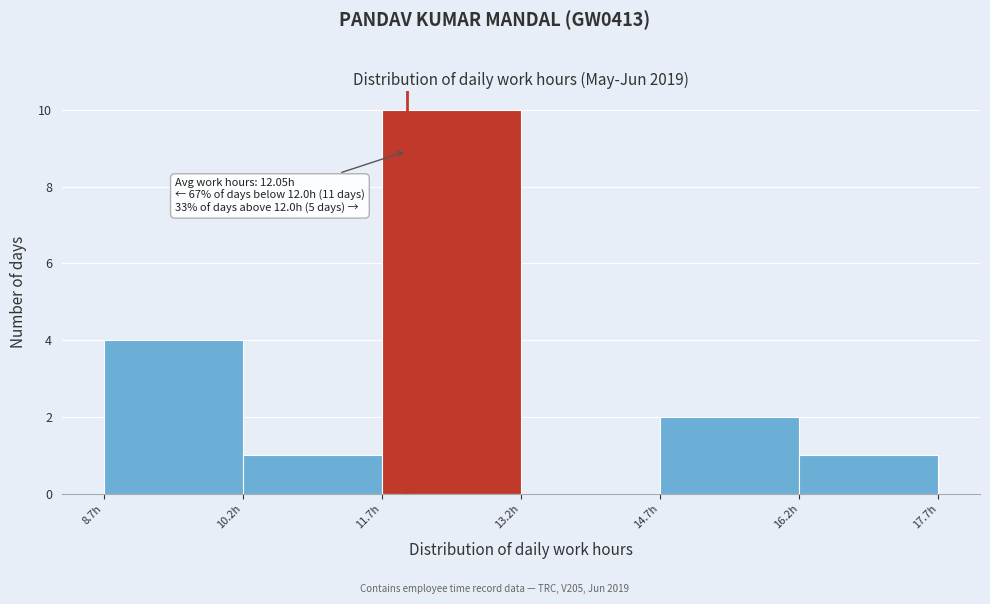

Which range on the x-axis has the tallest bar?

11.8 to 13.2